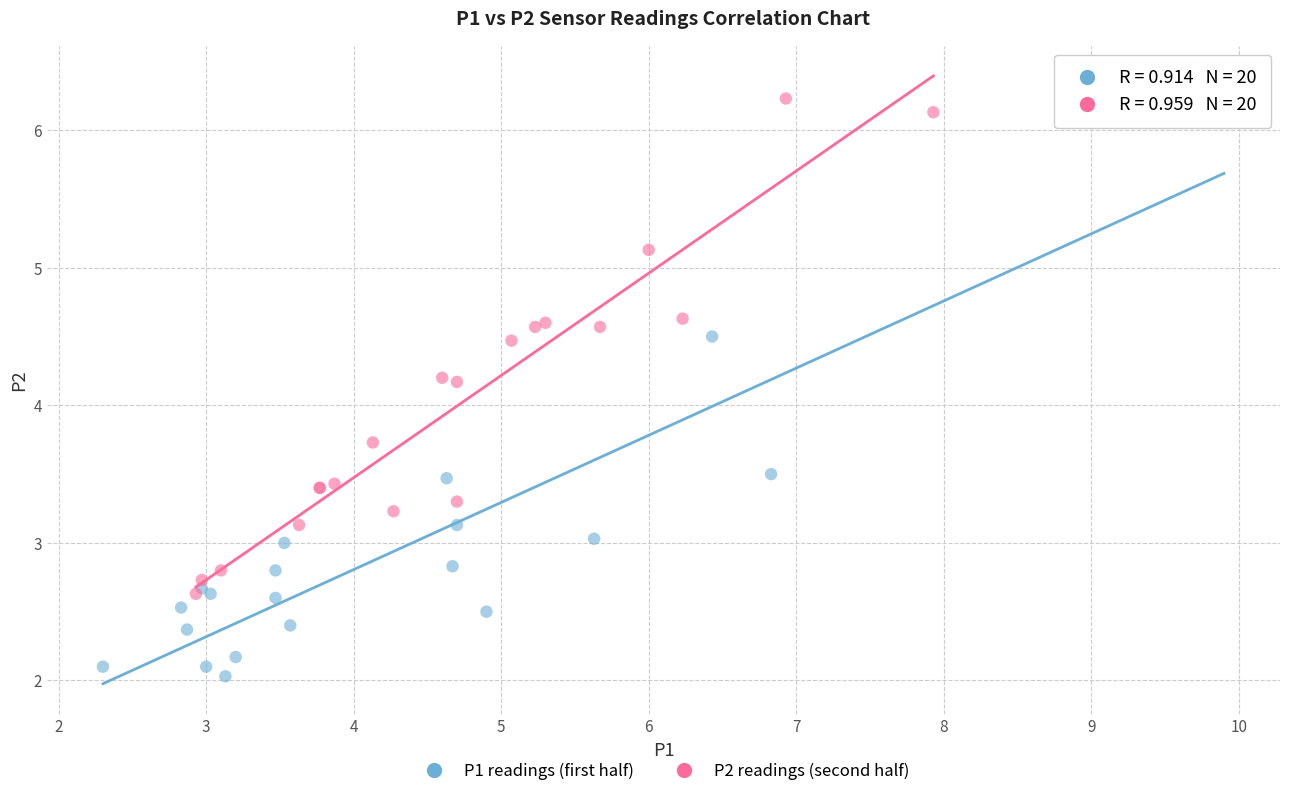

Which series has the largest Y range (max minus min)?

P1 readings (first half)